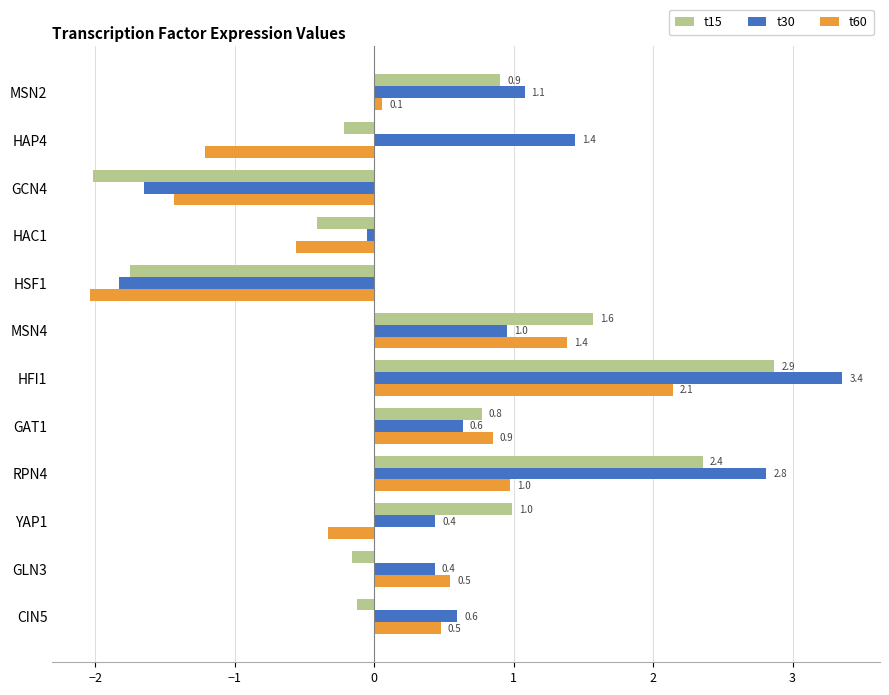

Rank the series by their maximum value, from highest to lowest.

t30, t15, t60